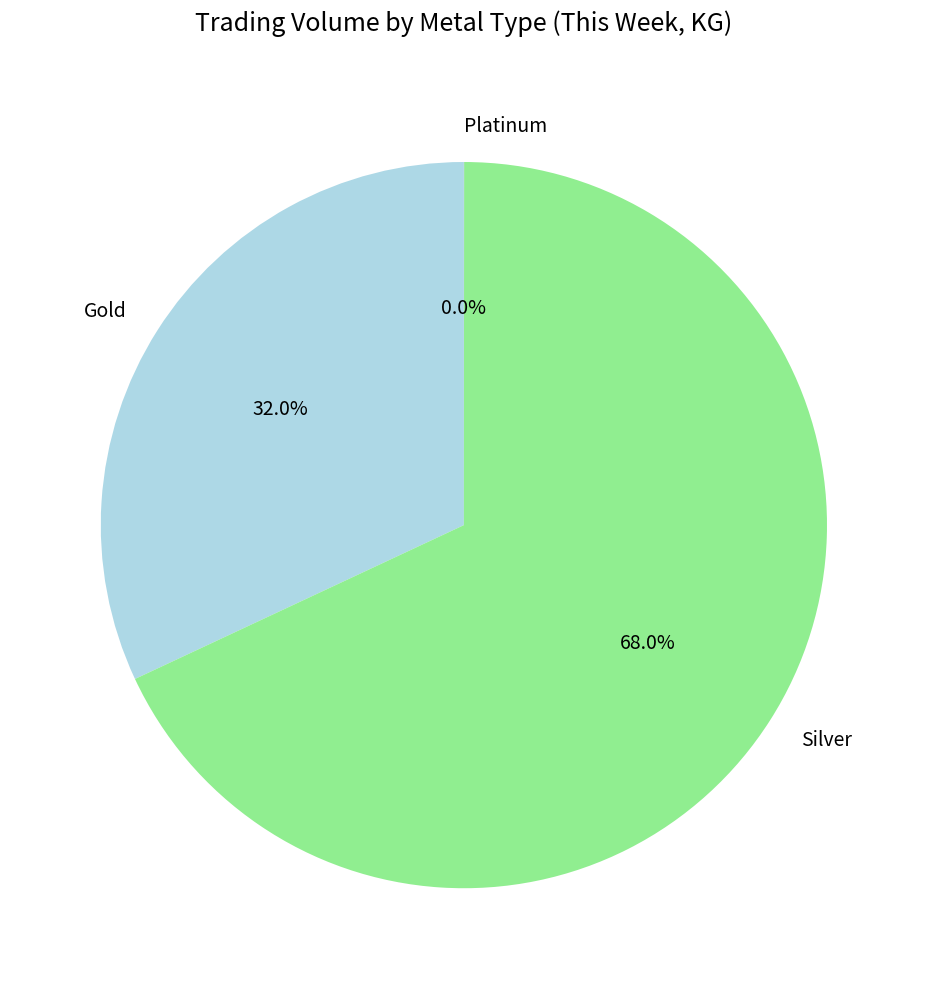

To the nearest percent, what portion does Silver represent?

68%